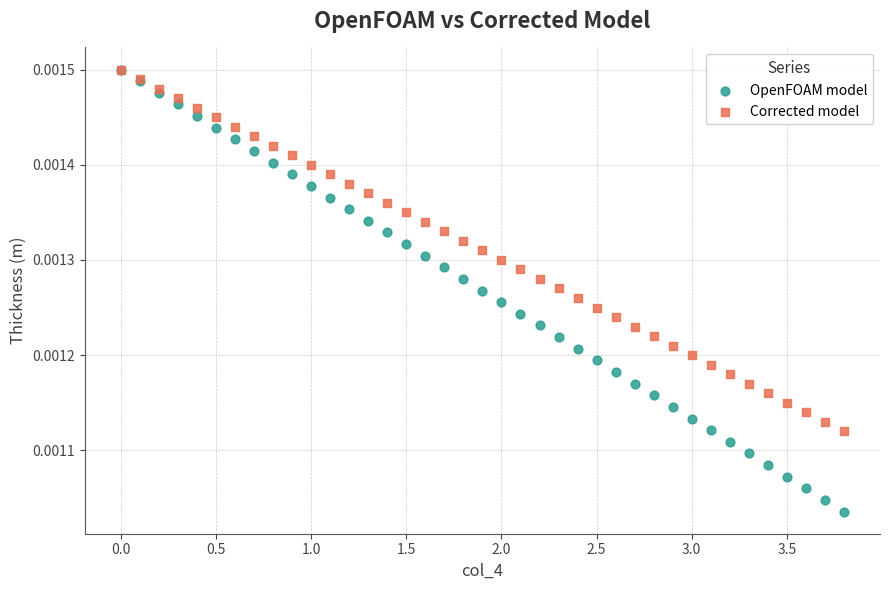

What are all the series names shown in the legend?

OpenFOAM model, Corrected model